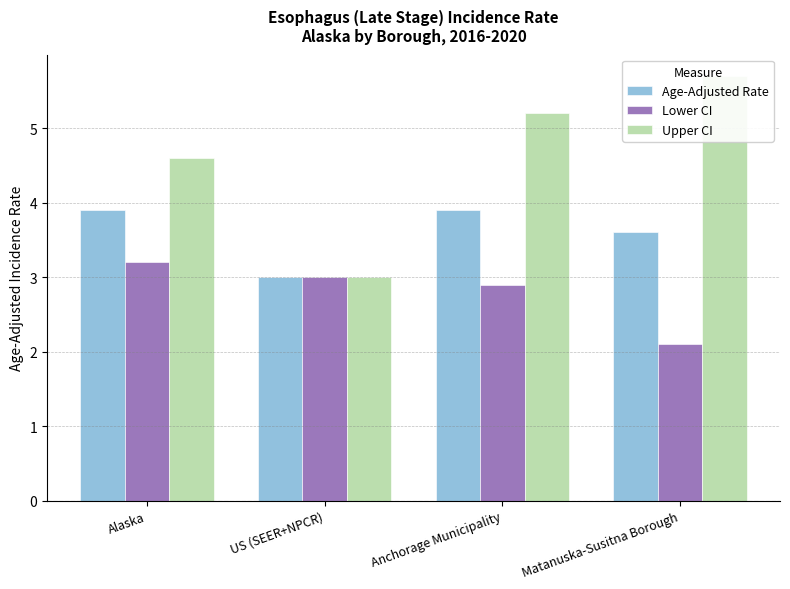

Which label corresponds to the smallest value in the chart?

Matanuska-Susitna Borough